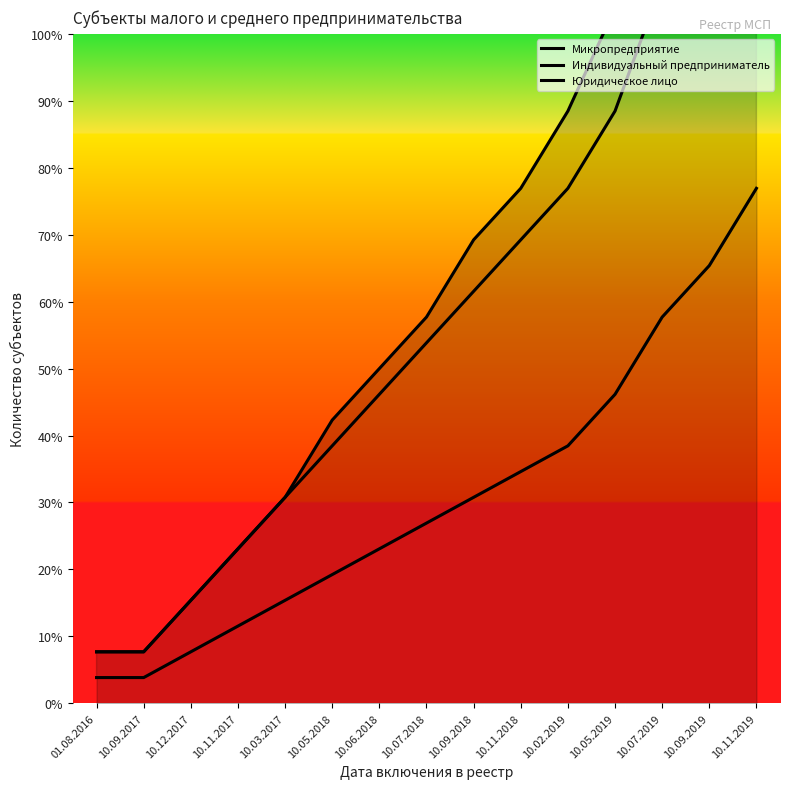

True or false: Индивидуальный предприниматель and Юридическое лицо cross at least once.

False